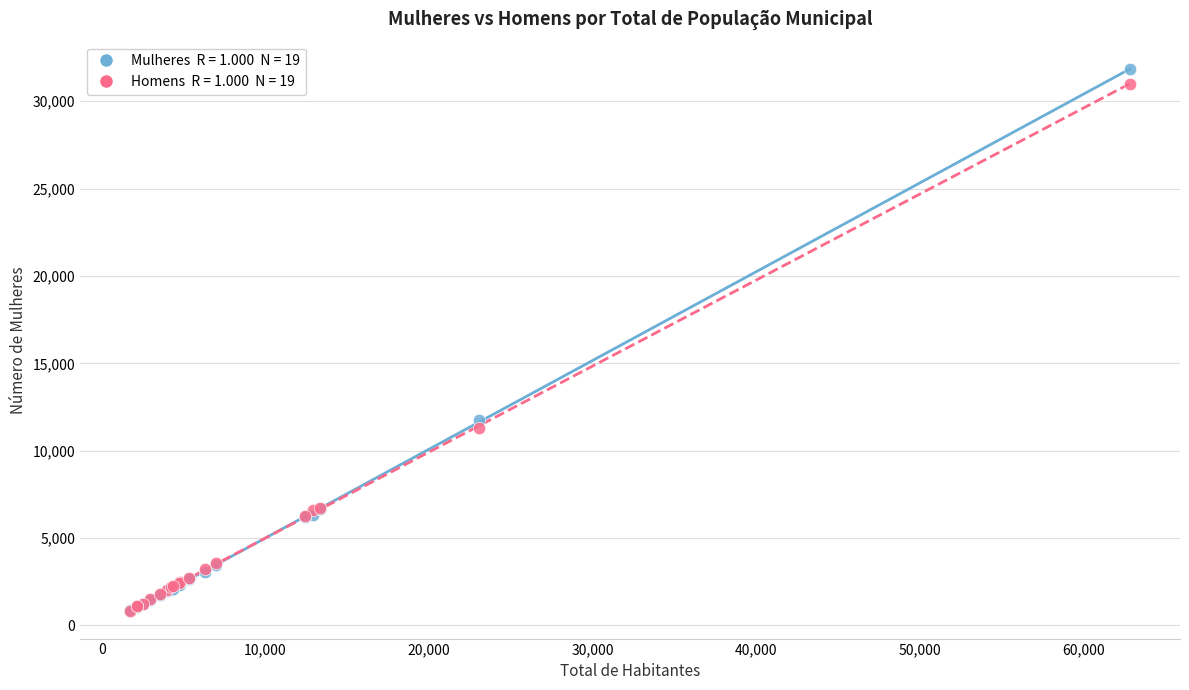

Across all series, what Y value is closest to 16354?

11781